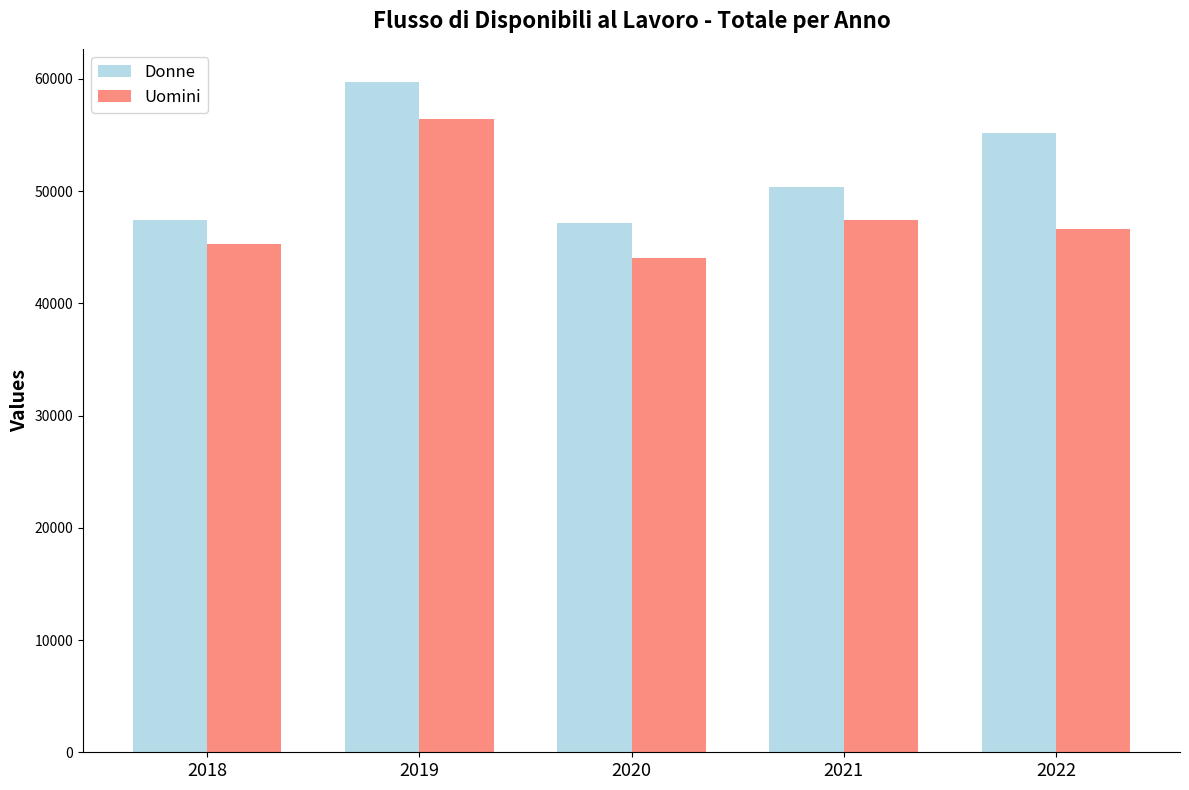

Rank the series by their average value, from lowest to highest.

Uomini, Donne